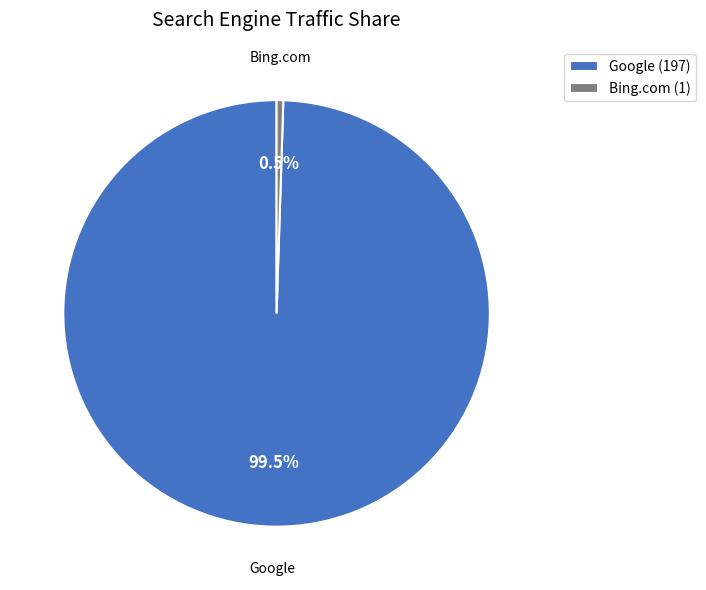

To the nearest percent, what is the difference between the largest and smallest slice percentages?

99%